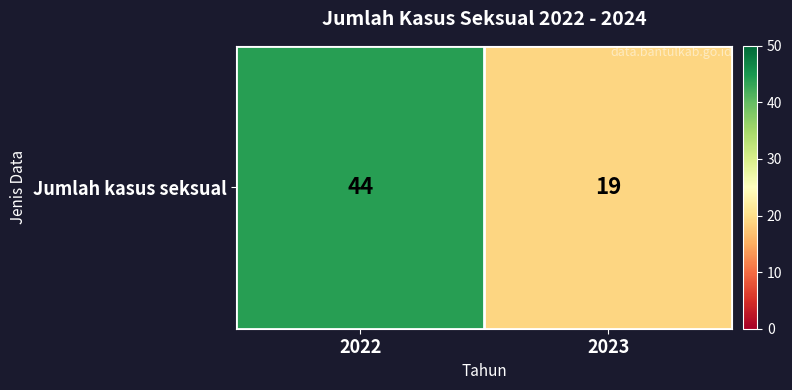

What is the difference between the values at 2023 and 2022?

25